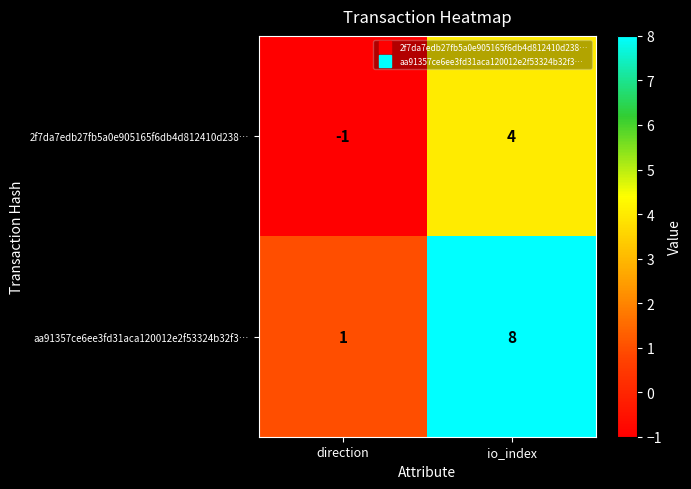

Rank the series at direction from highest to lowest value.

aa91357ce6ee3fd31aca120012e2f53324b32f3…, 2f7da7edb27fb5a0e905165f6db4d812410d238…